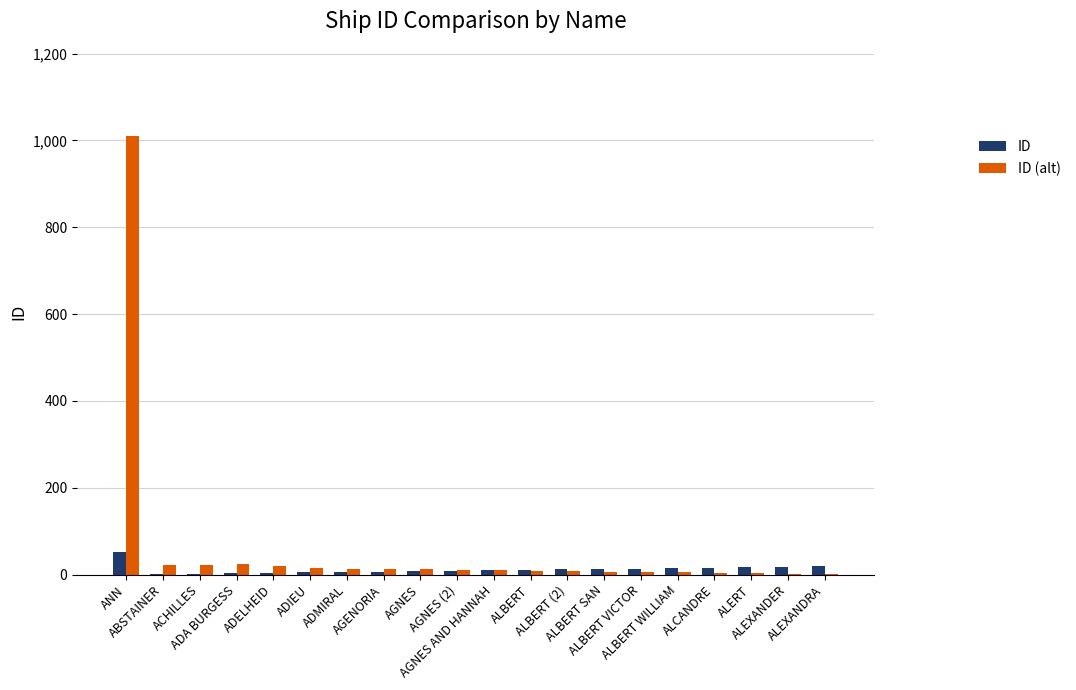

What is the sum of all ID values?

241